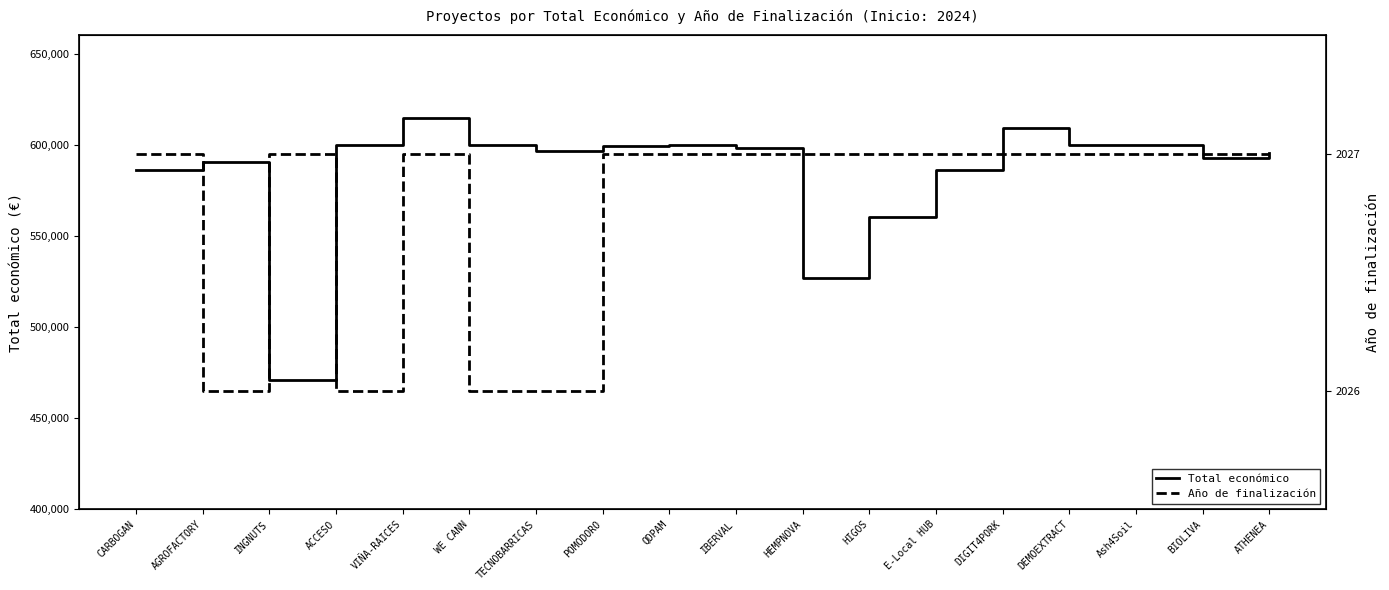

List the labels in order of Año de finalización value, largest first.

CARBOGAN, INGNUTS, VIÑA-RAICES, POMODORO, QDPAM, IBERVAL, HEMPNOVA, HIGOS, E-Local HUB, DIGIT4PORK, DEMOEXTRACT, Ash4Soil, BIOLIVA, ATHENEA, AGROFACTORY, ACCESO, WE CANN, TECNOBARRICAS